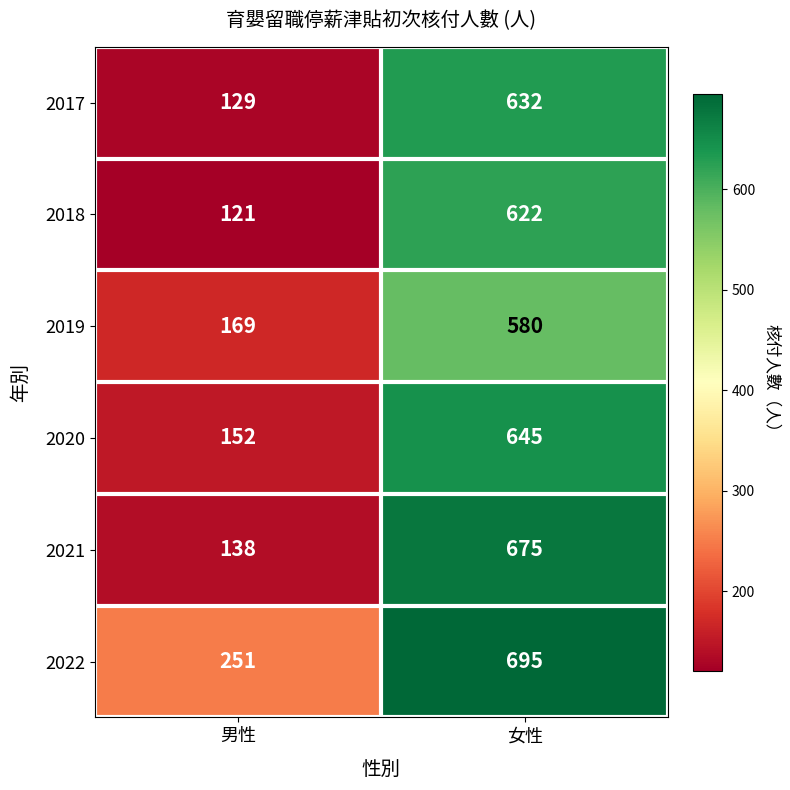

Which category has the lowest value across all series?

男性